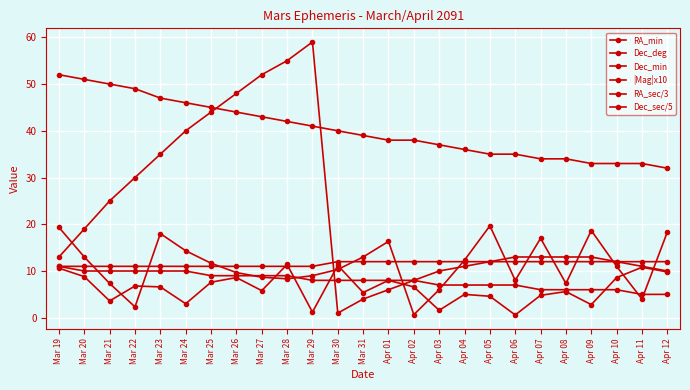

How many data points in RA_sec/3 are less than 11?

12